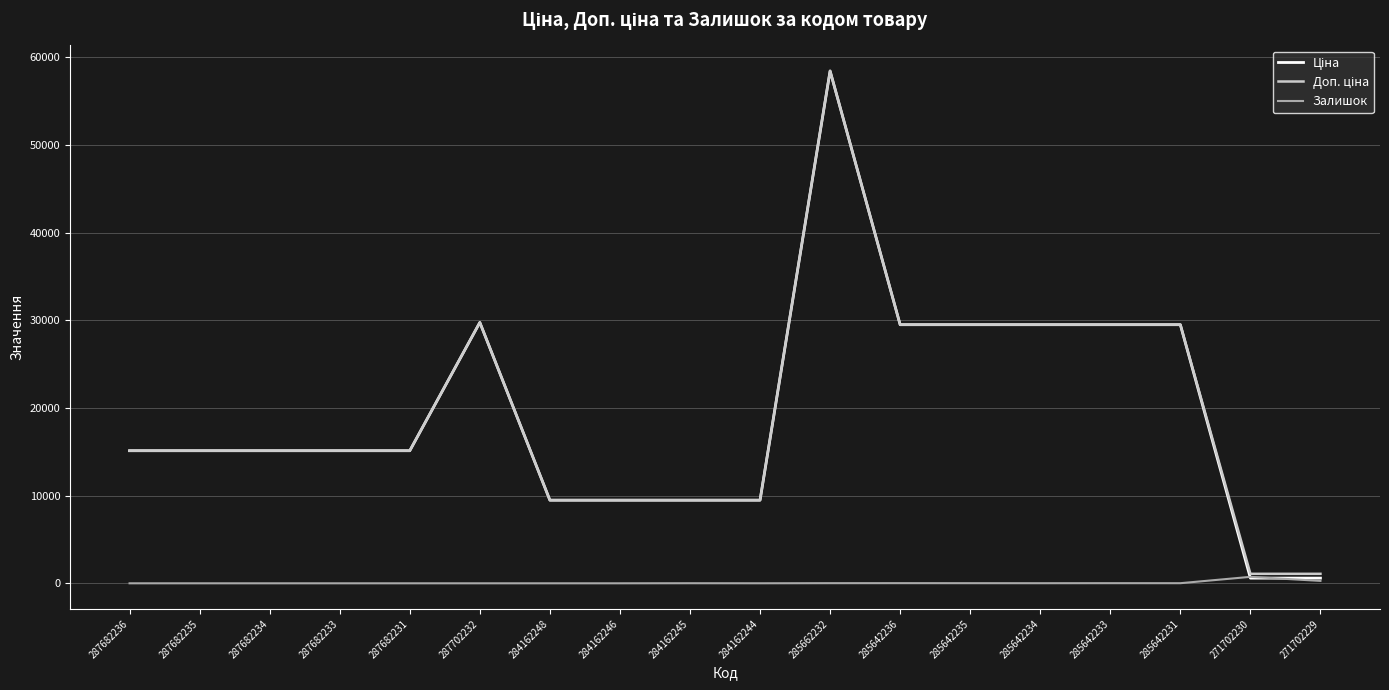

What is the difference between the highest and lowest values at 287682236?

15120.0